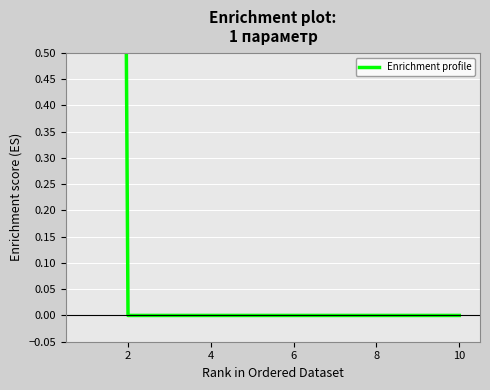

What is the label of the 7th point from the right?

6